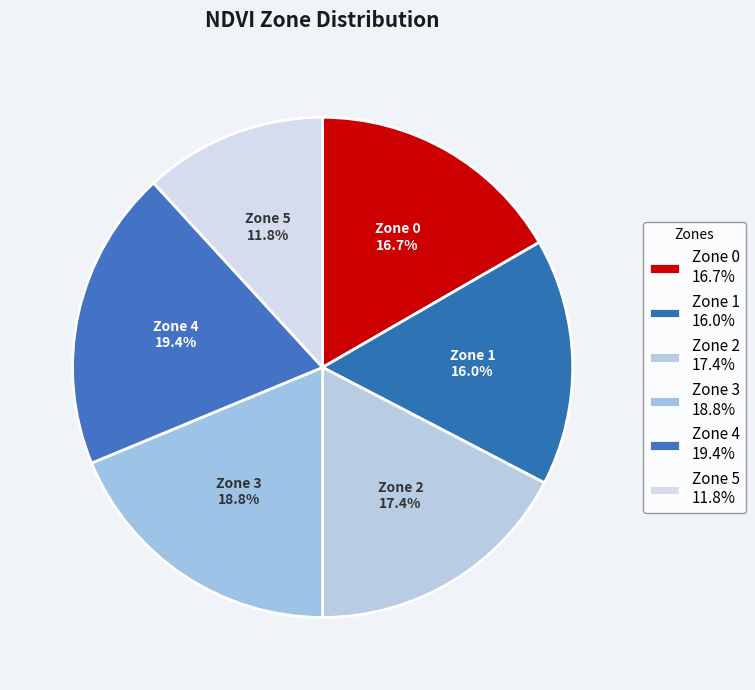

Approximately how many times larger is the value at Zone 3 compared to Zone 5?

1.6